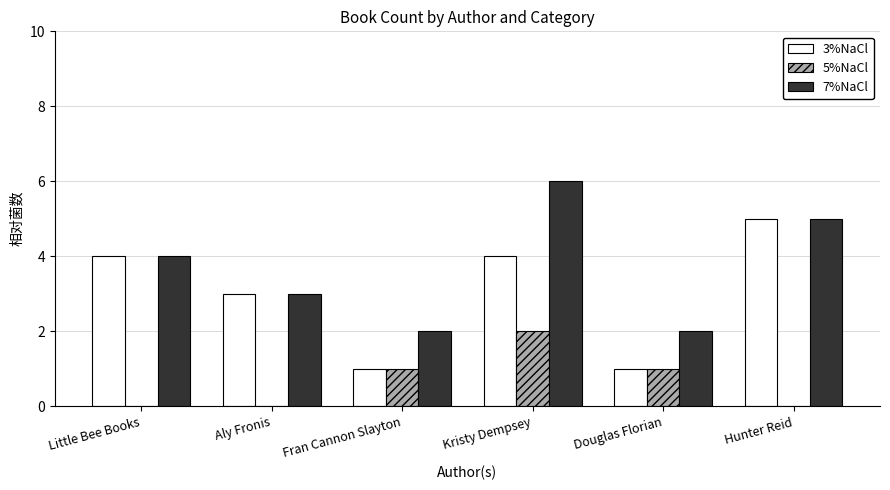

Reading left to right, extract all data points from this chart.

3%NaCl: 4	3	1	4	1	5
5%NaCl: 0	0	1	2	1	0
7%NaCl: 4	3	2	6	2	5